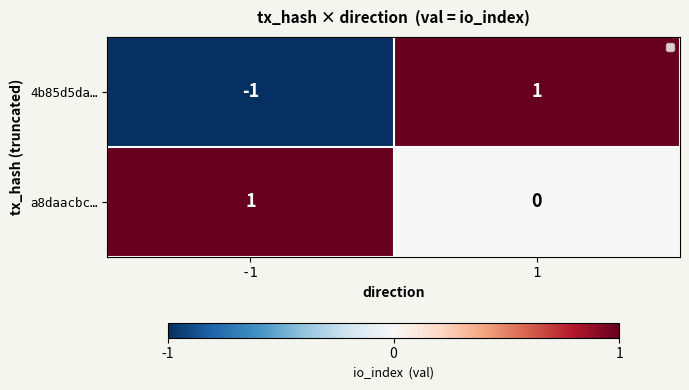

Which series has the largest total across all categories?

a8daacbc…